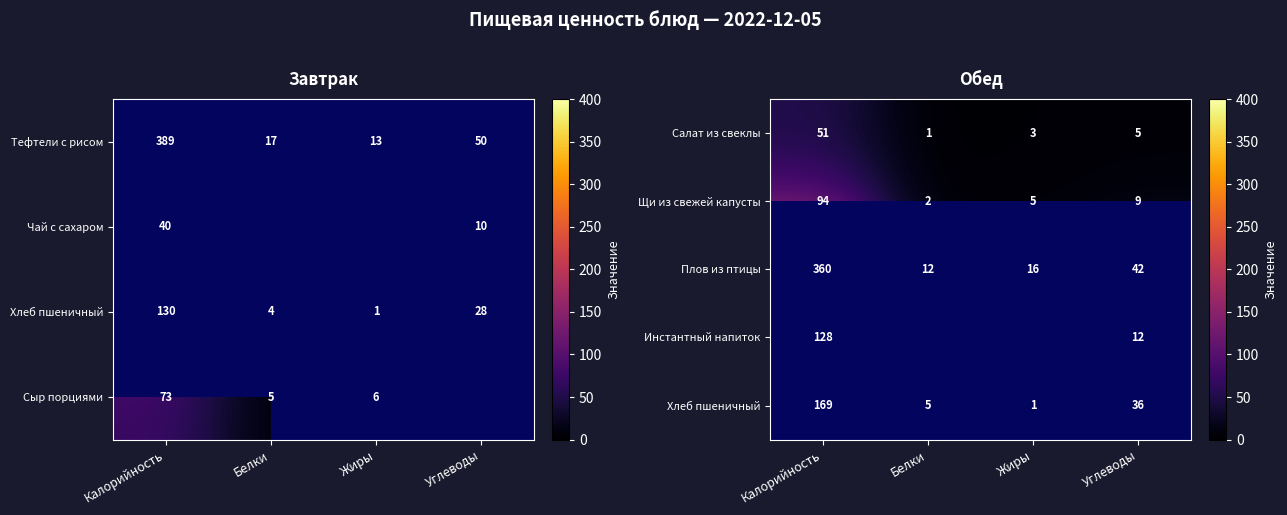

What is the sum of the Салат из свеклы values at Жиры and Белки?

4